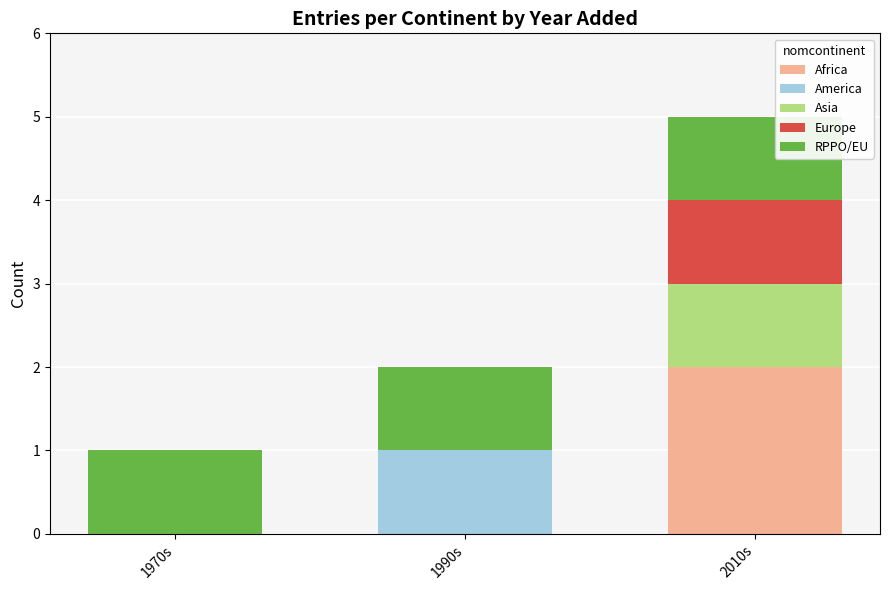

The Africa series shows 0 at 1990s. True or false?

True